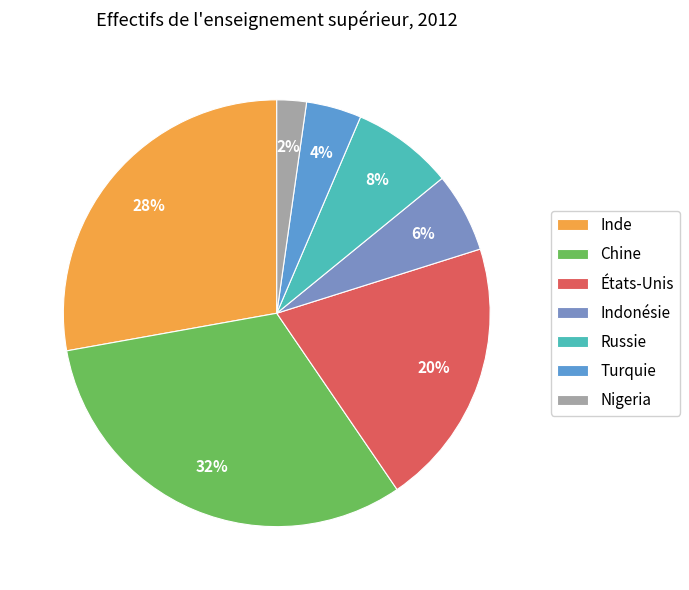

The Turquie slice represents 4% of the pie. True or false?

True